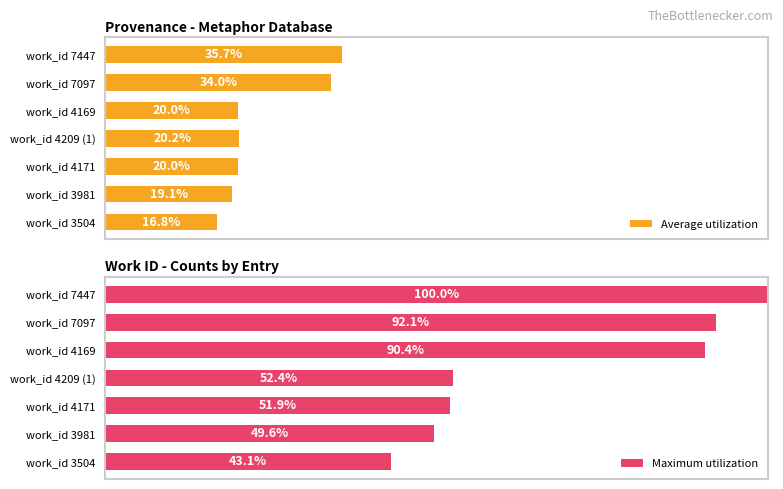

At which label does Average utilization reach its peak?

work_id 7447